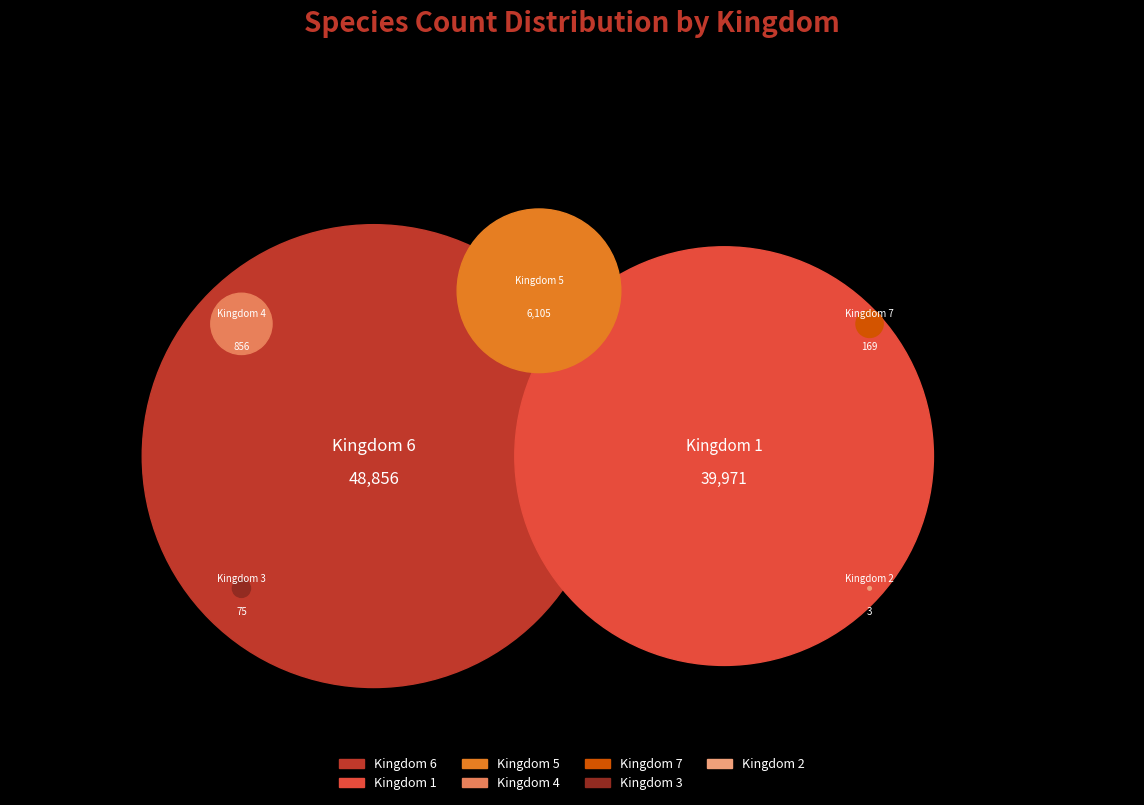

What is the change in value from 1 to 7?

-39802